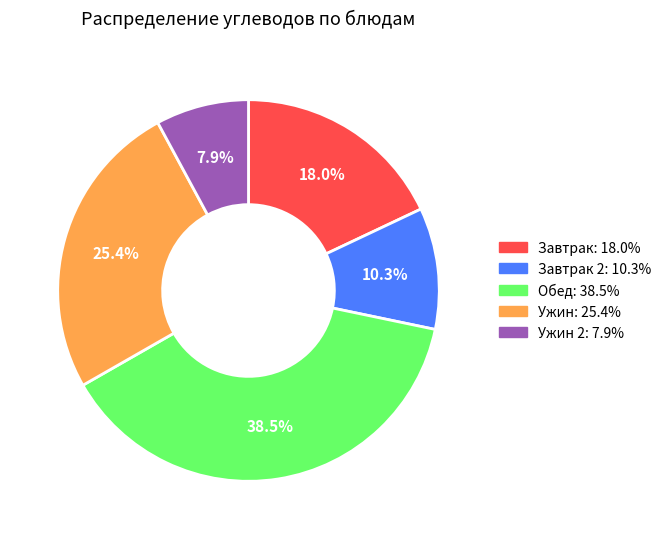

Is there any slice that represents more than half of the pie?

No